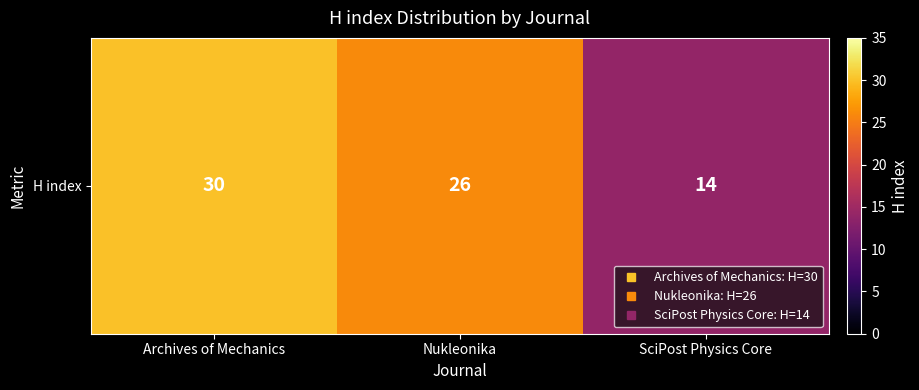

What is the difference between the maximum and minimum values?

16